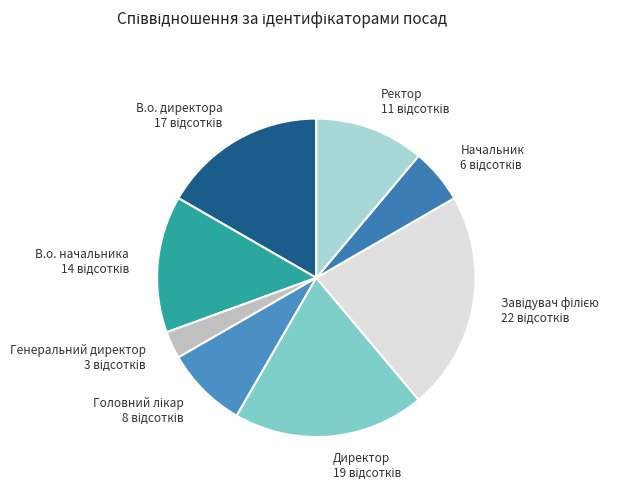

The В.о. начальника slice represents 14% of the pie. True or false?

True